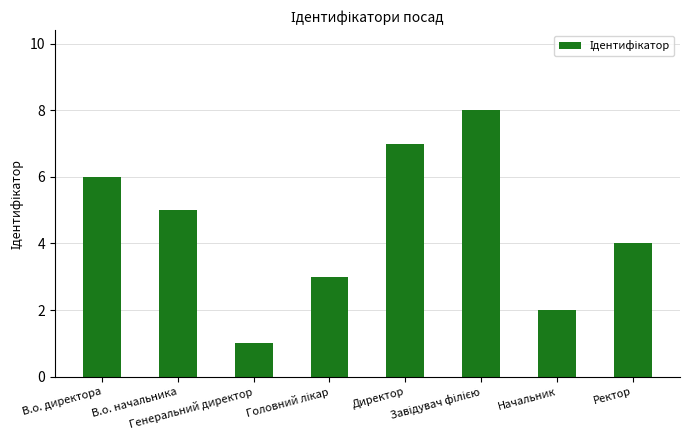

Which label corresponds to the smallest value in the chart?

Генеральний директор